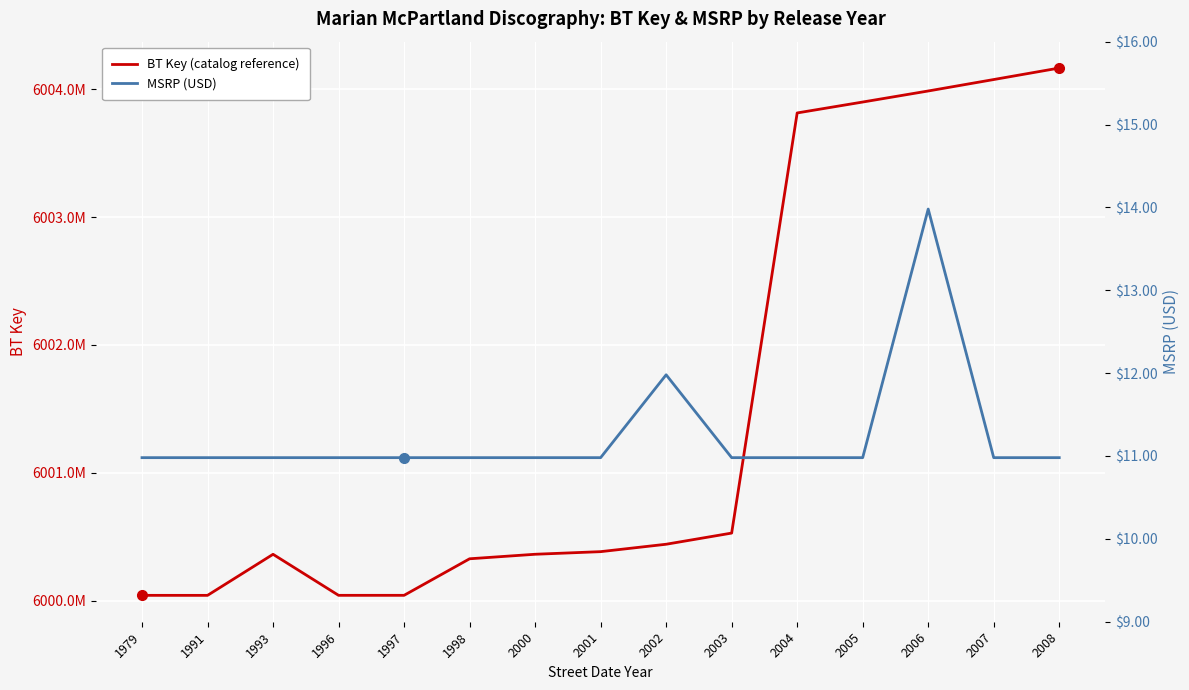

True or false: BT Key (catalog reference) and MSRP (USD) cross at least once.

False